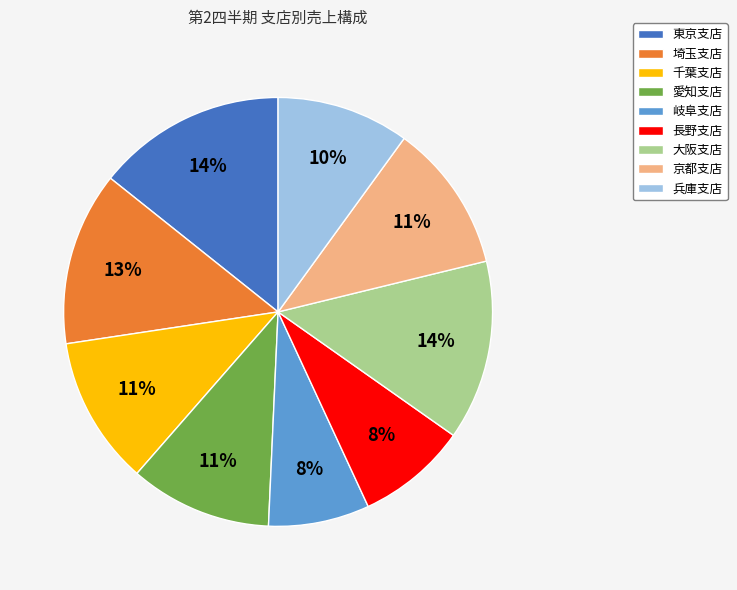

Is it true that 愛知支店 is 1% of the pie?

False